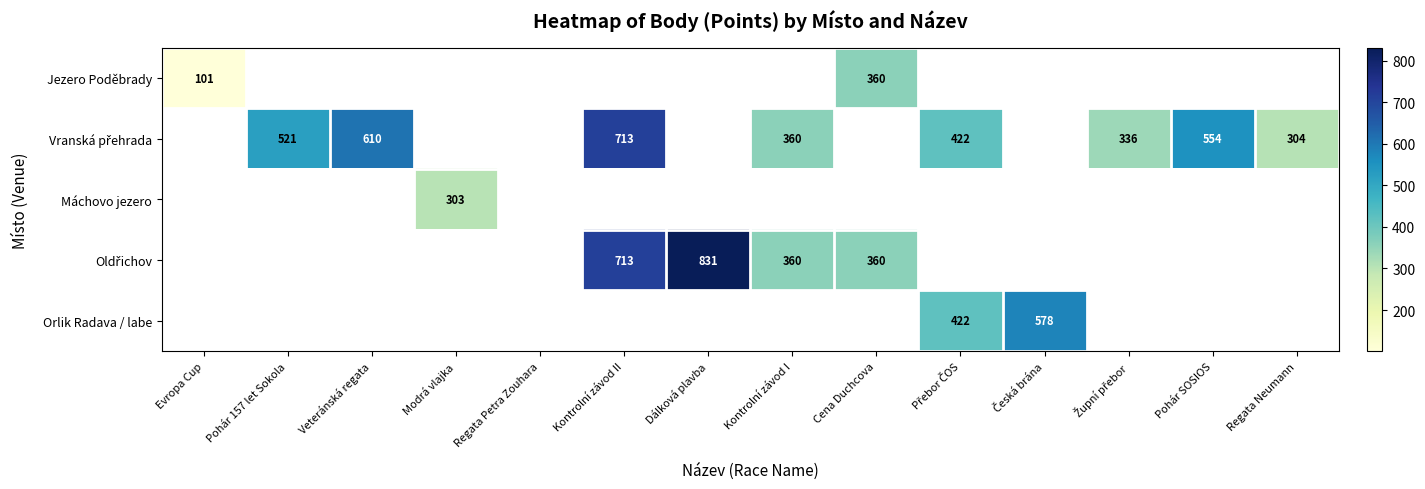

The value of Máchovo jezero at Modrá vlajka is 303. True or false?

True